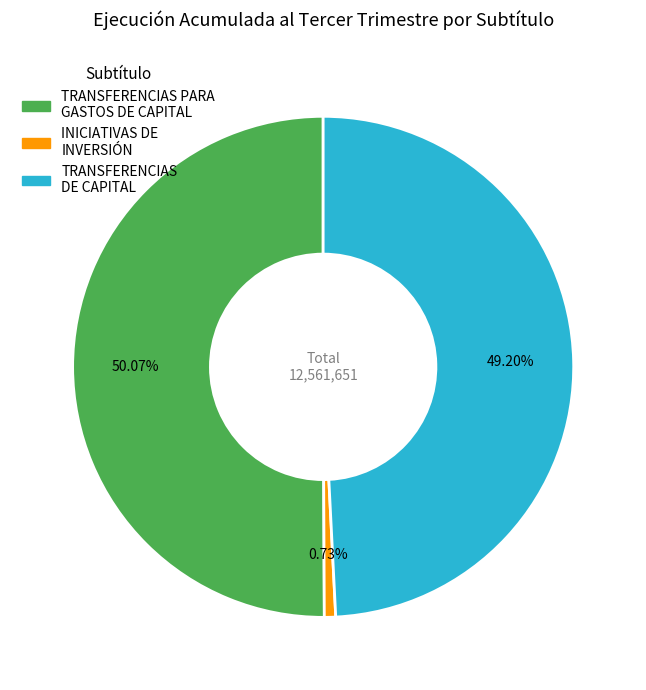

Which category has the biggest portion of the pie?

TRANSFERENCIAS PARA GASTOS DE CAPITAL